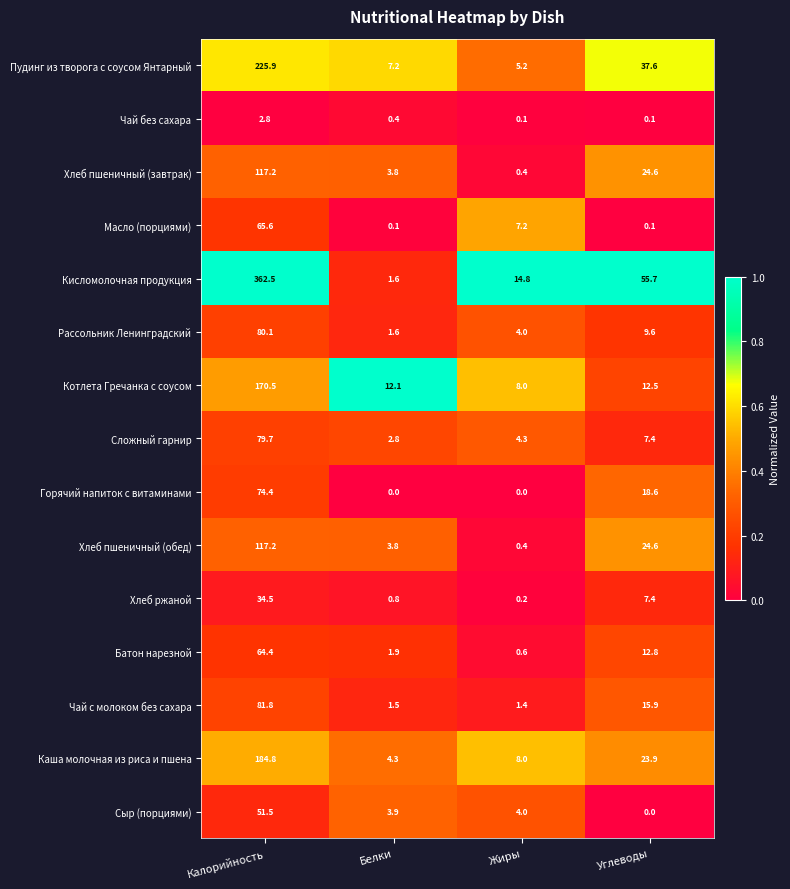

At which label does Пудинг из творога с соусом Янтарный first exceed 37?

Калорийность